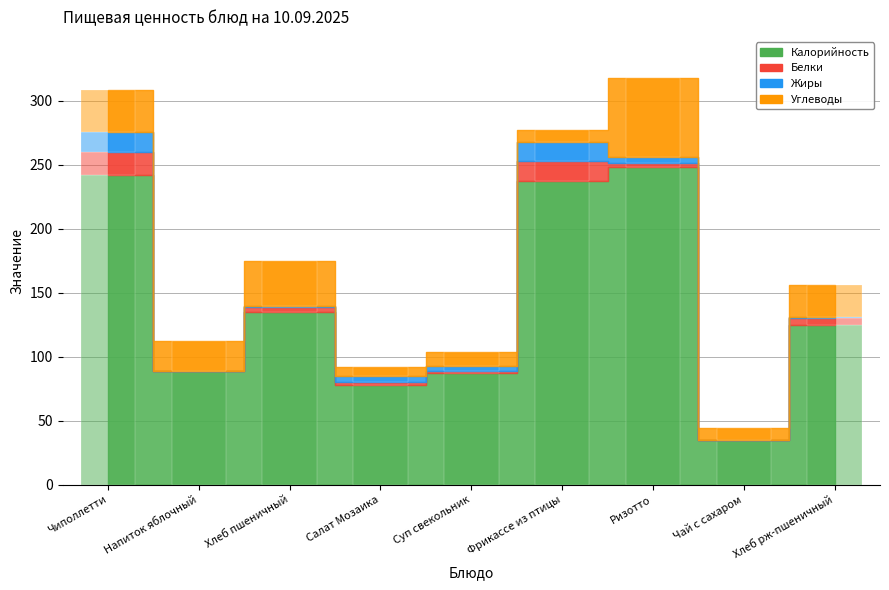

Reading left to right, extract all data points from this chart.

Калорийность: Чиполлетти=242.0	Напиток яблочный=89.0	Хлеб пшеничный=135.0	Салат Мозаика=78.3	Суп свекольник=87.0	Фрикассе из птицы=237.0	Ризотто=248.0	Чай с сахаром=35.0	Хлеб рж-пшеничный=125.0
Белки: Чиполлетти=17.6	Напиток яблочный=0.0	Хлеб пшеничный=4.0	Салат Мозаика=2.0	Суп свекольник=2.0	Фрикассе из птицы=16.0	Ризотто=3.0	Чай с сахаром=0.0	Хлеб рж-пшеничный=5.0
Жиры: Чиполлетти=15.6	Напиток яблочный=0.0	Хлеб пшеничный=1.0	Салат Мозаика=5.0	Суп свекольник=4.0	Фрикассе из птицы=15.0	Ризотто=5.0	Чай с сахаром=0.0	Хлеб рж-пшеничный=1.0
Углеводы: Чиполлетти=33.0	Напиток яблочный=23.0	Хлеб пшеничный=35.0	Салат Мозаика=7.0	Суп свекольник=11.0	Фрикассе из птицы=9.0	Ризотто=62.0	Чай с сахаром=9.0	Хлеб рж-пшеничный=25.0